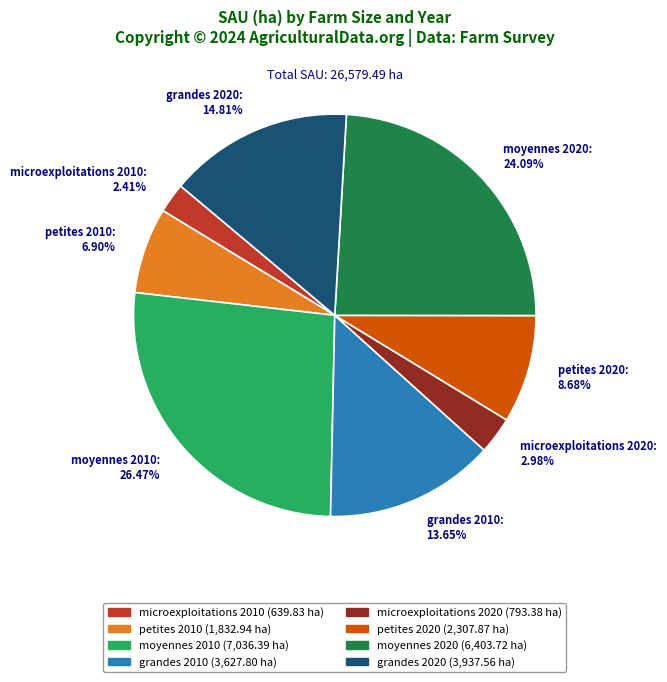

True or false: grandes 2020 accounts for 6% of the total.

False